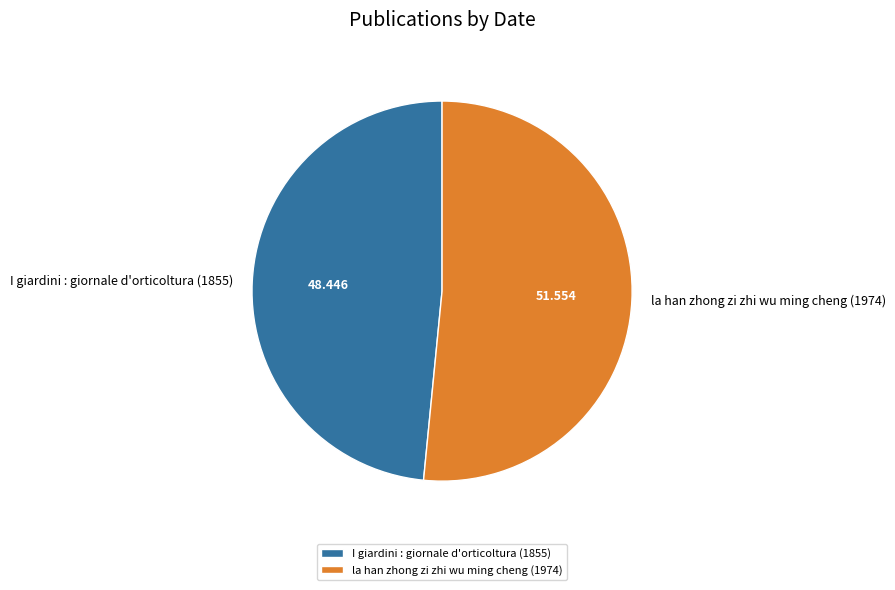

Is there any slice that represents more than half of the pie?

Yes